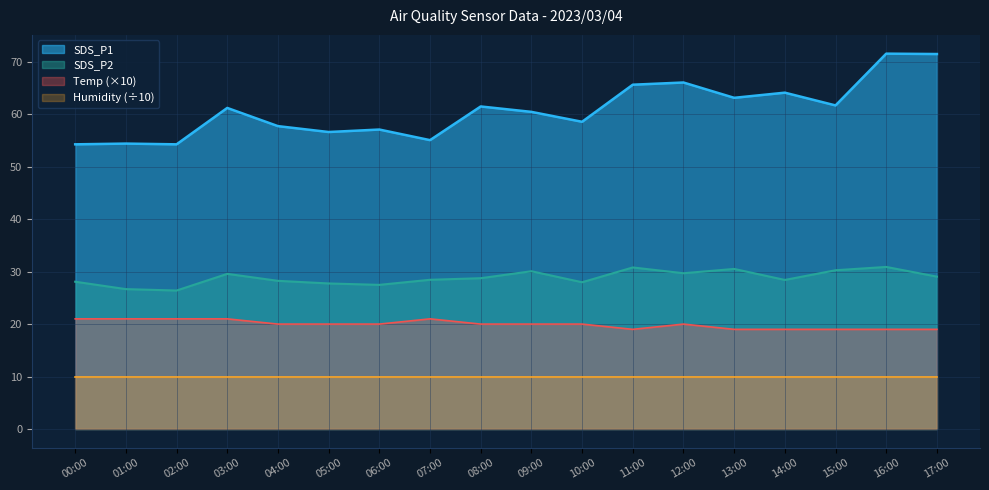

What is the difference between the second highest and second lowest values in the Temp series?

2.0